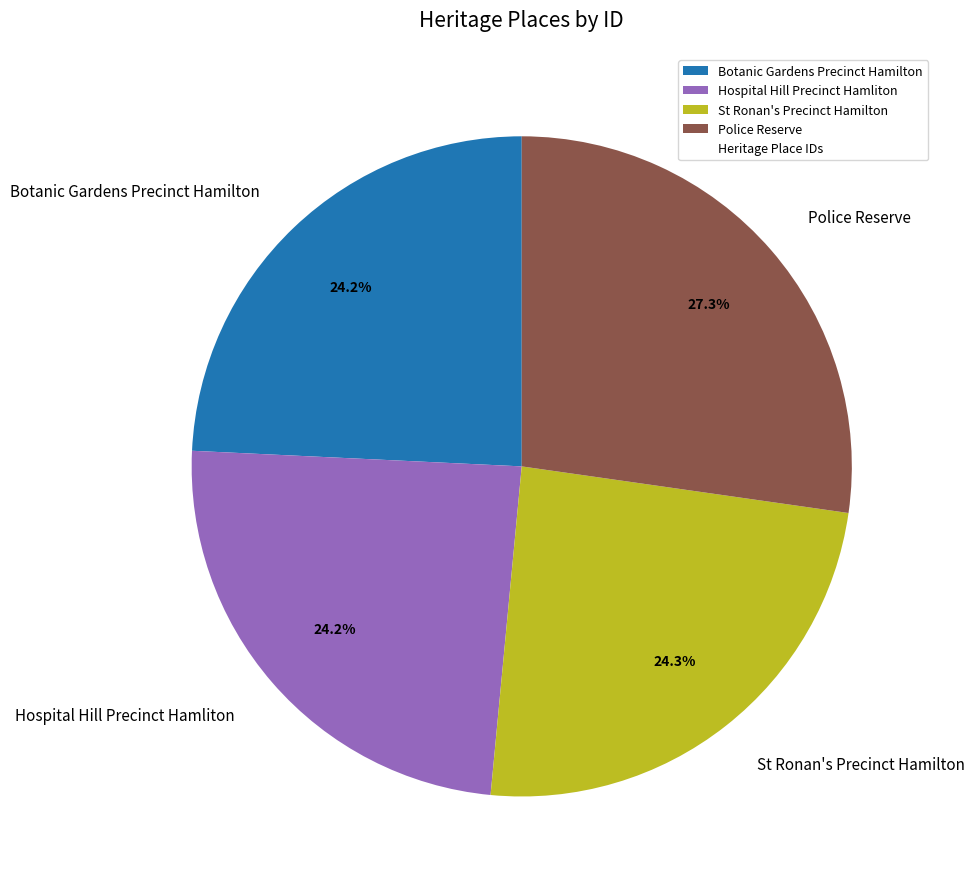

To the nearest percent, what is the difference between the largest and smallest slice percentages?

3%